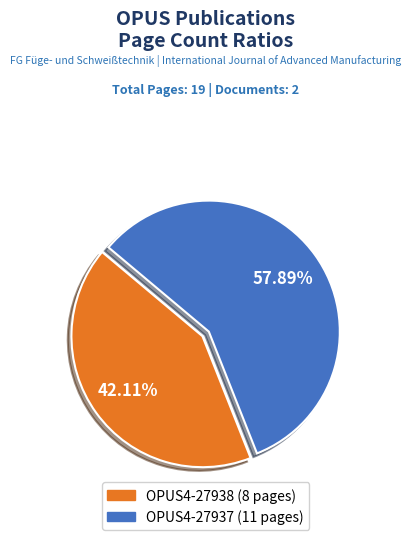

What is the majority slice?

OPUS4-27937